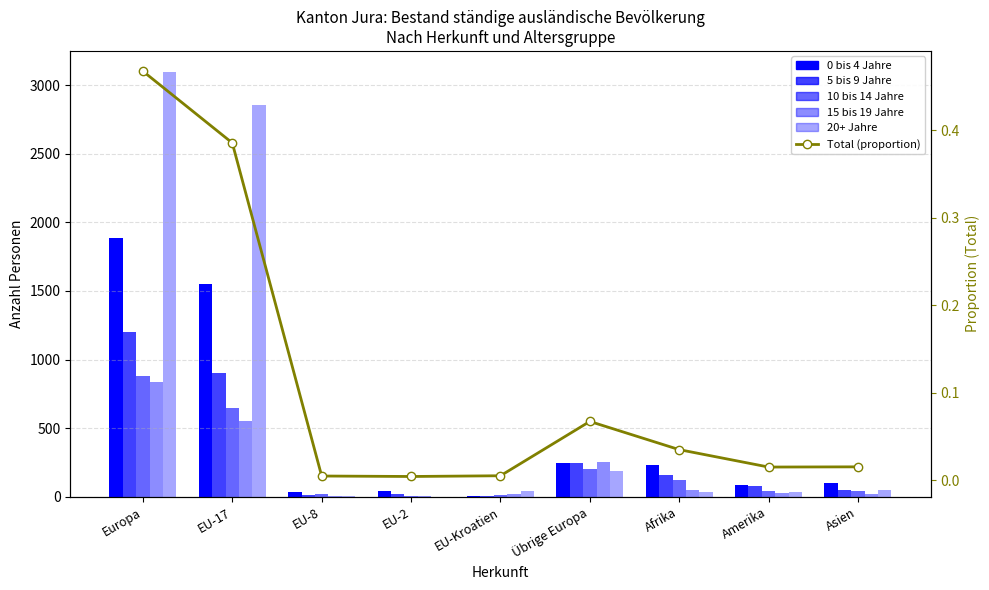

Which category has the lowest value in the 20+ Jahre series?

EU-2